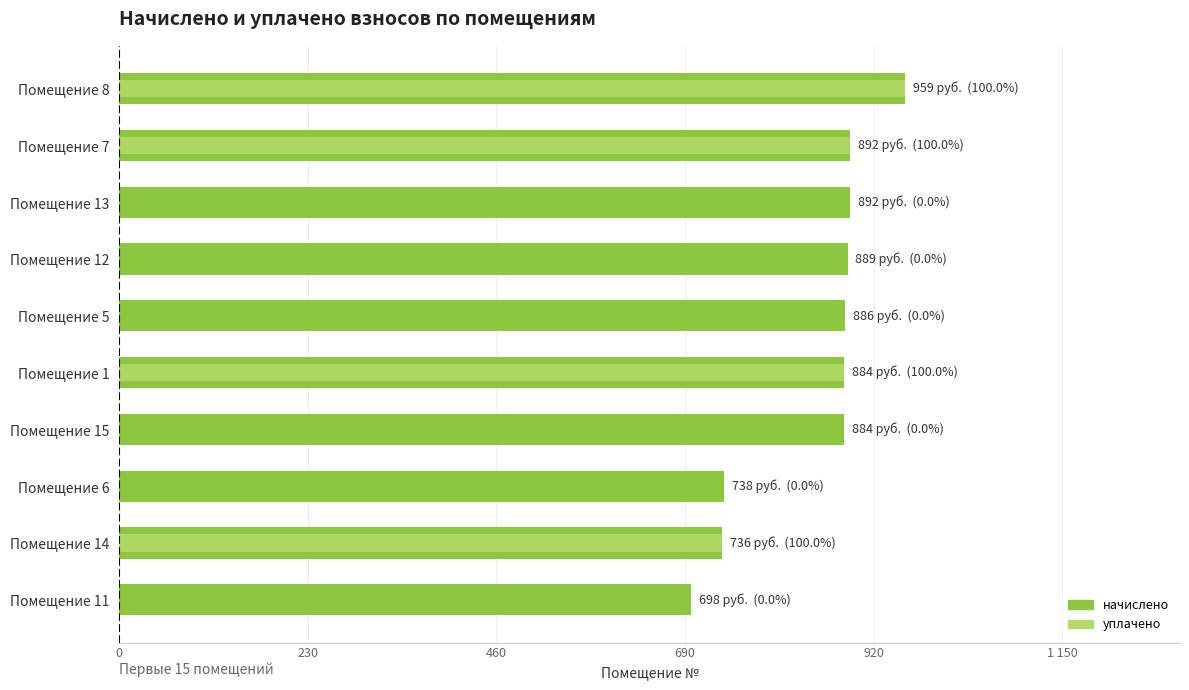

Count the number of data series in this chart.

2